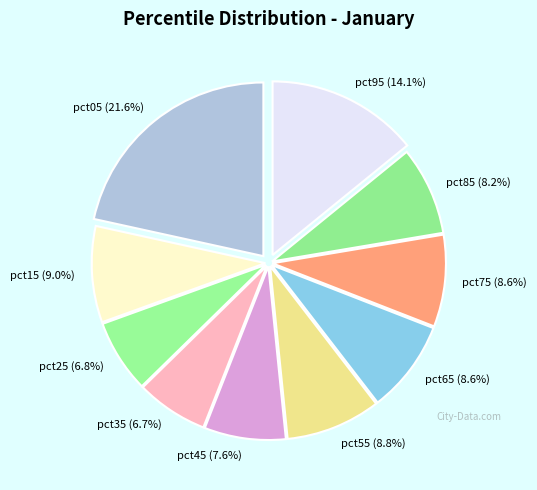

To the nearest percent, what percentage of the pie is pct15?

9%